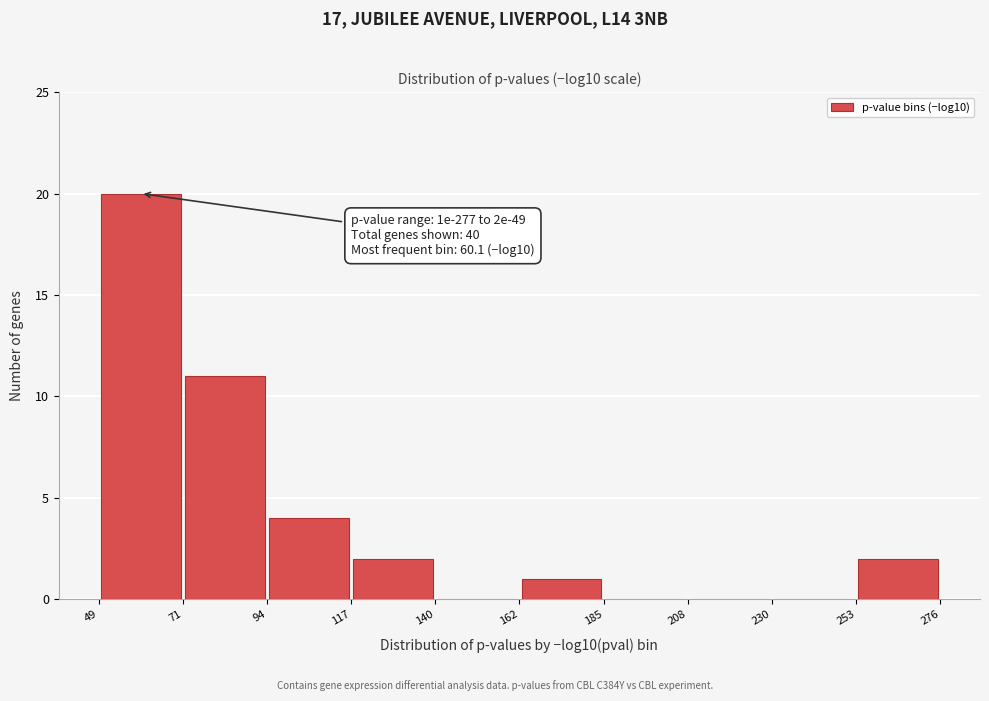

Which range on the x-axis has the tallest bar?

49 to 71